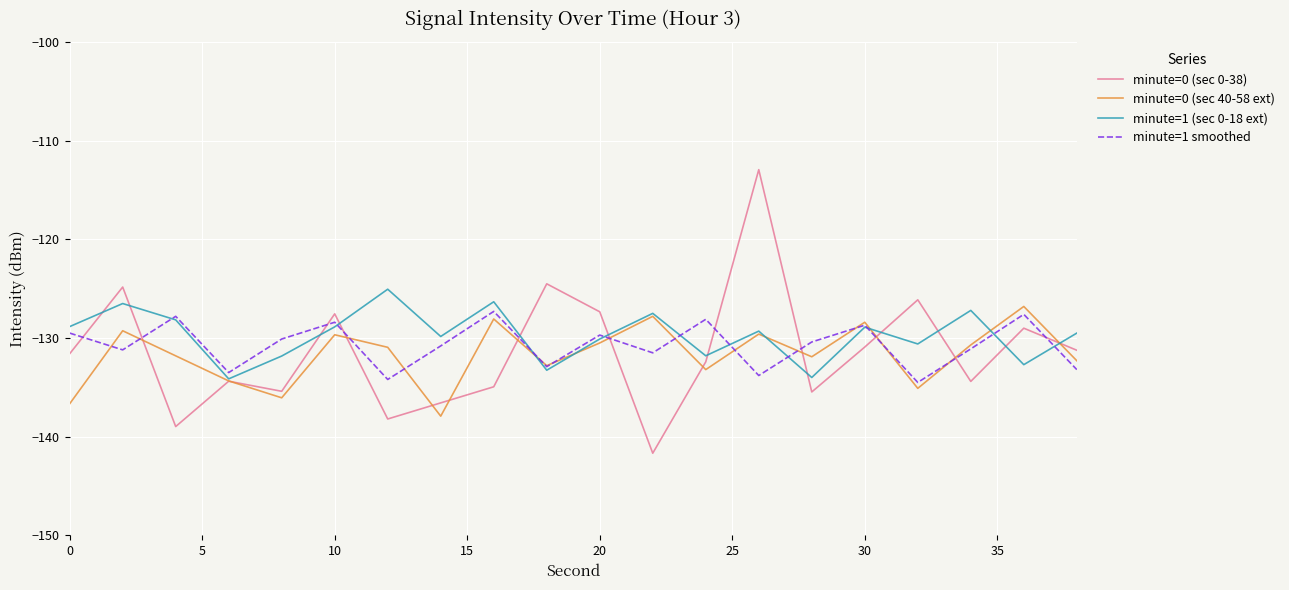

What is the maximum value shown in the chart?

-112.9